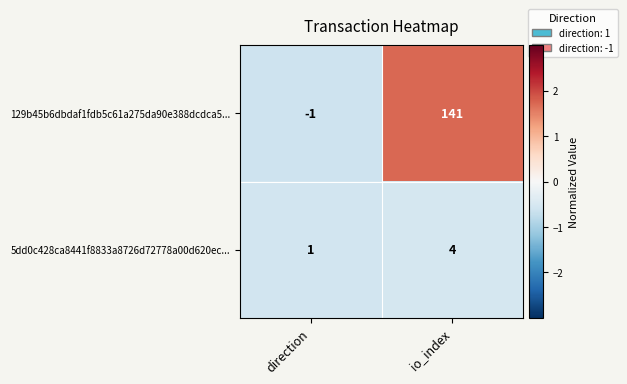

What is the total value across all series at io_index?

145